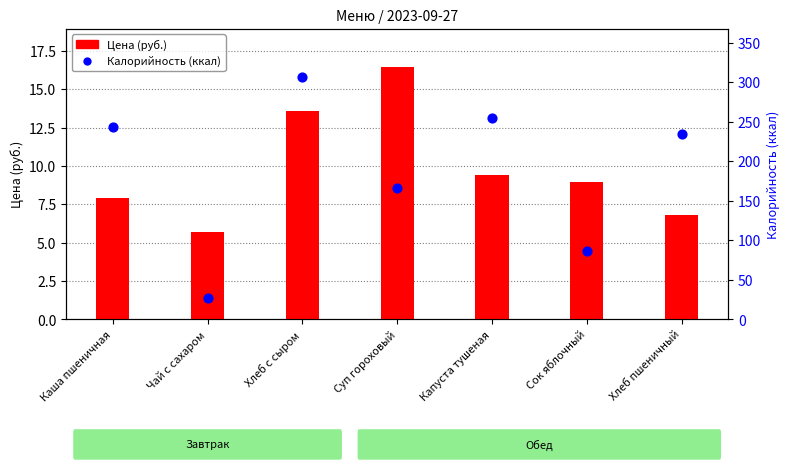

Which series has the largest total across all categories?

Калорийность (ккал)